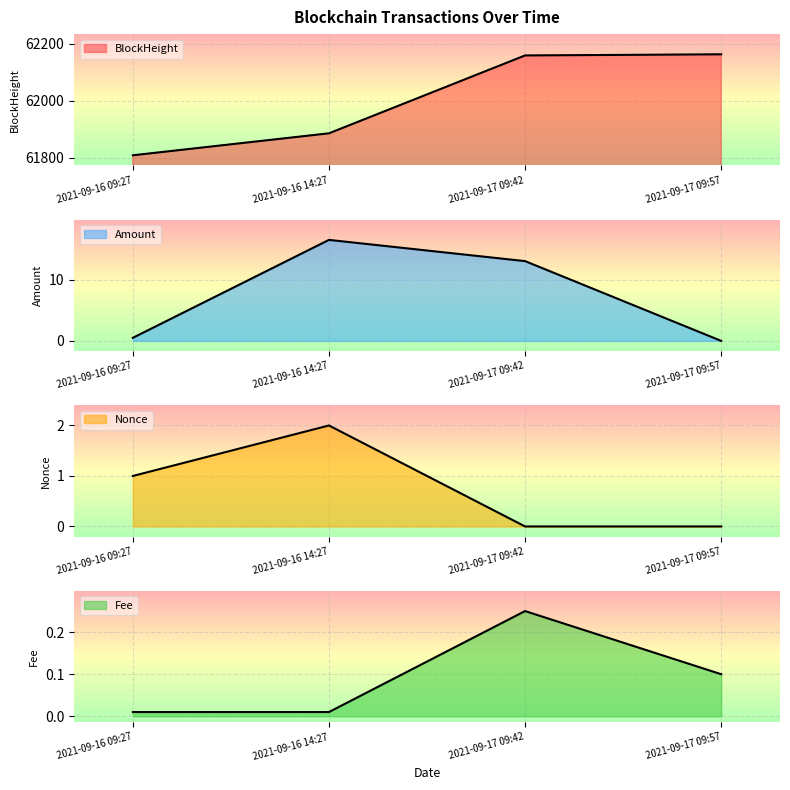

What is the difference between the Fee values at 2021-09-17 09:57 and 2021-09-17 09:42?

0.1